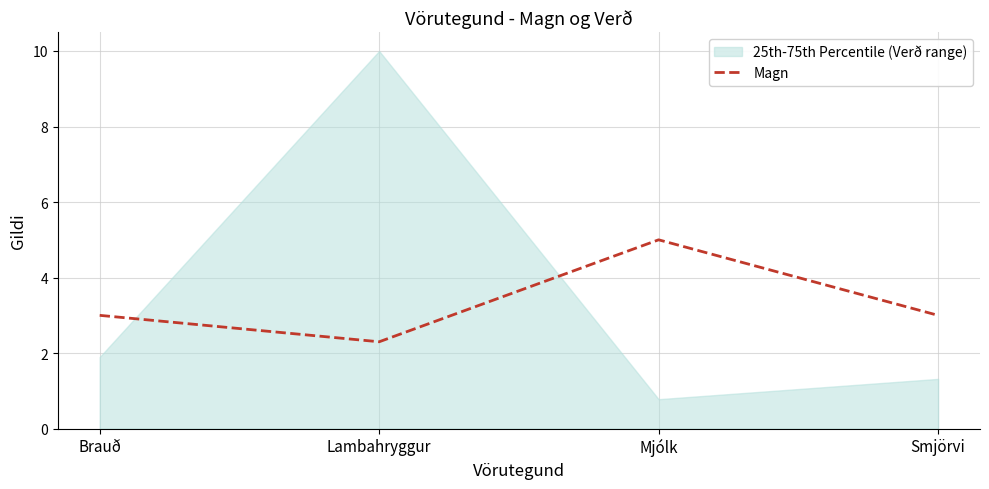

How many values exceed 3?

1